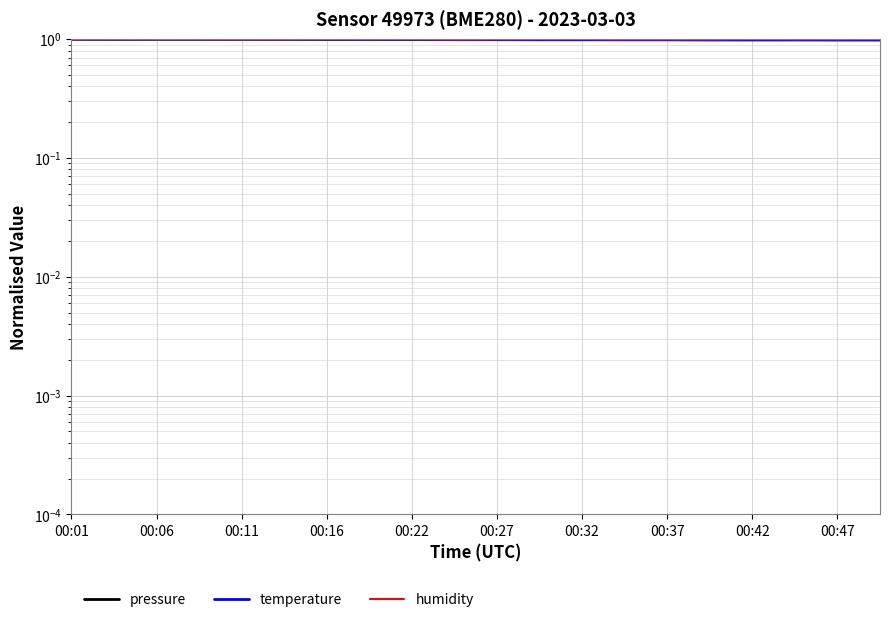

Count the number of categories in the chart.

20